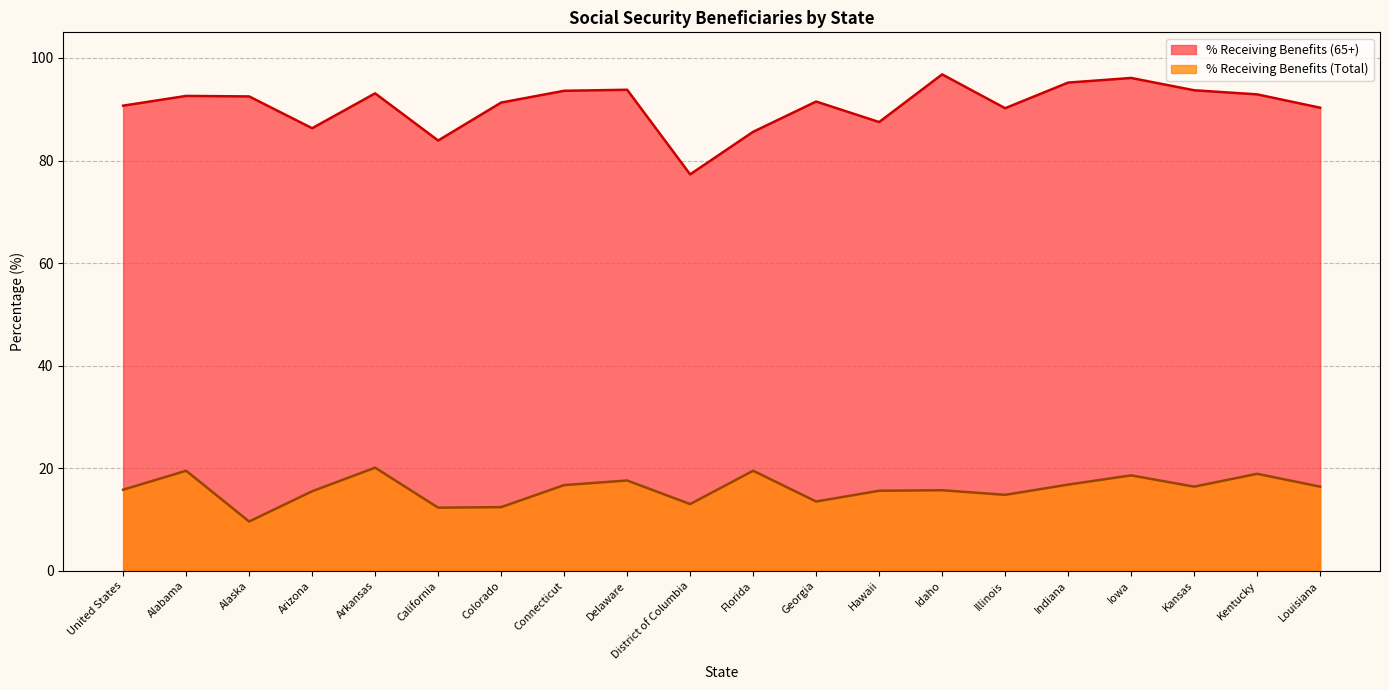

Reading left to right, list all the values displayed in this chart.

% Receiving Benefits (Total): United States=15.8	Alabama=19.5	Alaska=9.6	Arizona=15.5	Arkansas=20.1	California=12.3	Colorado=12.4	Connecticut=16.7	Delaware=17.6	District of Columbia=13.0	Florida=19.5	Georgia=13.5	Hawaii=15.6	Idaho=15.7	Illinois=14.8	Indiana=16.8	Iowa=18.6	Kansas=16.4	Kentucky=18.9	Louisiana=16.4
% Receiving Benefits (65+): United States=90.7	Alabama=92.6	Alaska=92.5	Arizona=86.3	Arkansas=93.1	California=83.9	Colorado=91.3	Connecticut=93.6	Delaware=93.8	District of Columbia=77.3	Florida=85.6	Georgia=91.5	Hawaii=87.5	Idaho=96.8	Illinois=90.2	Indiana=95.2	Iowa=96.1	Kansas=93.7	Kentucky=92.9	Louisiana=90.3